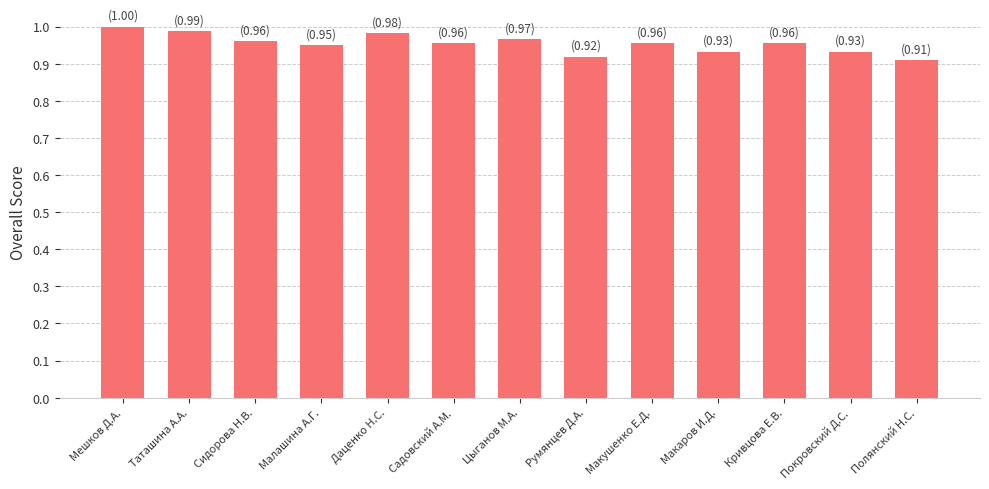

What position from the left is Макушенко Е.Д.?

9